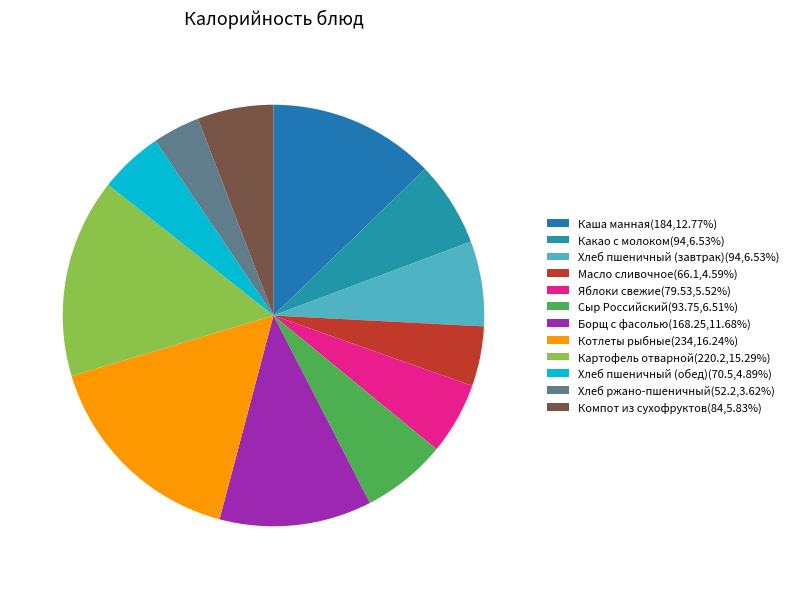

How many slices are in this pie chart?

12